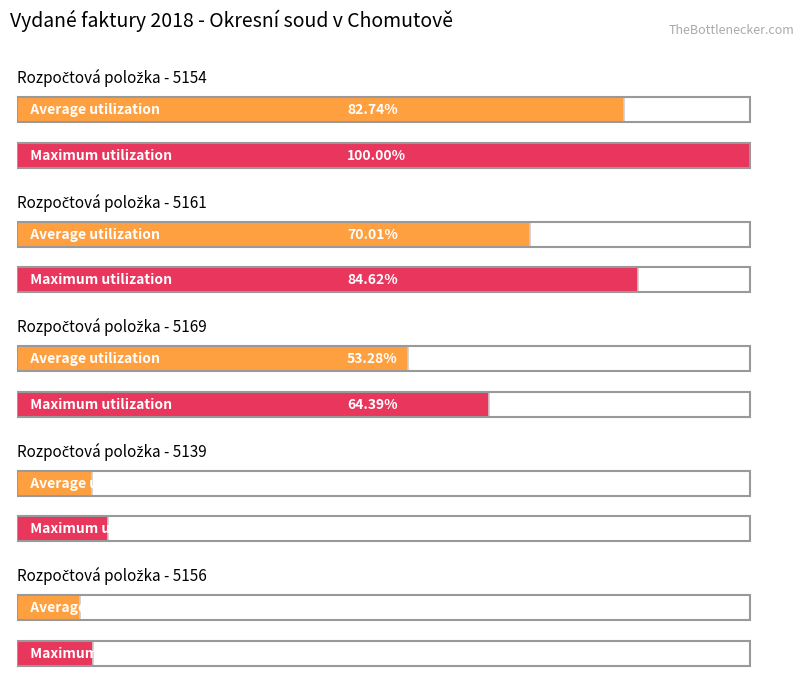

Rank the series by their average value, from highest to lowest.

Maximum utilization, Average utilization